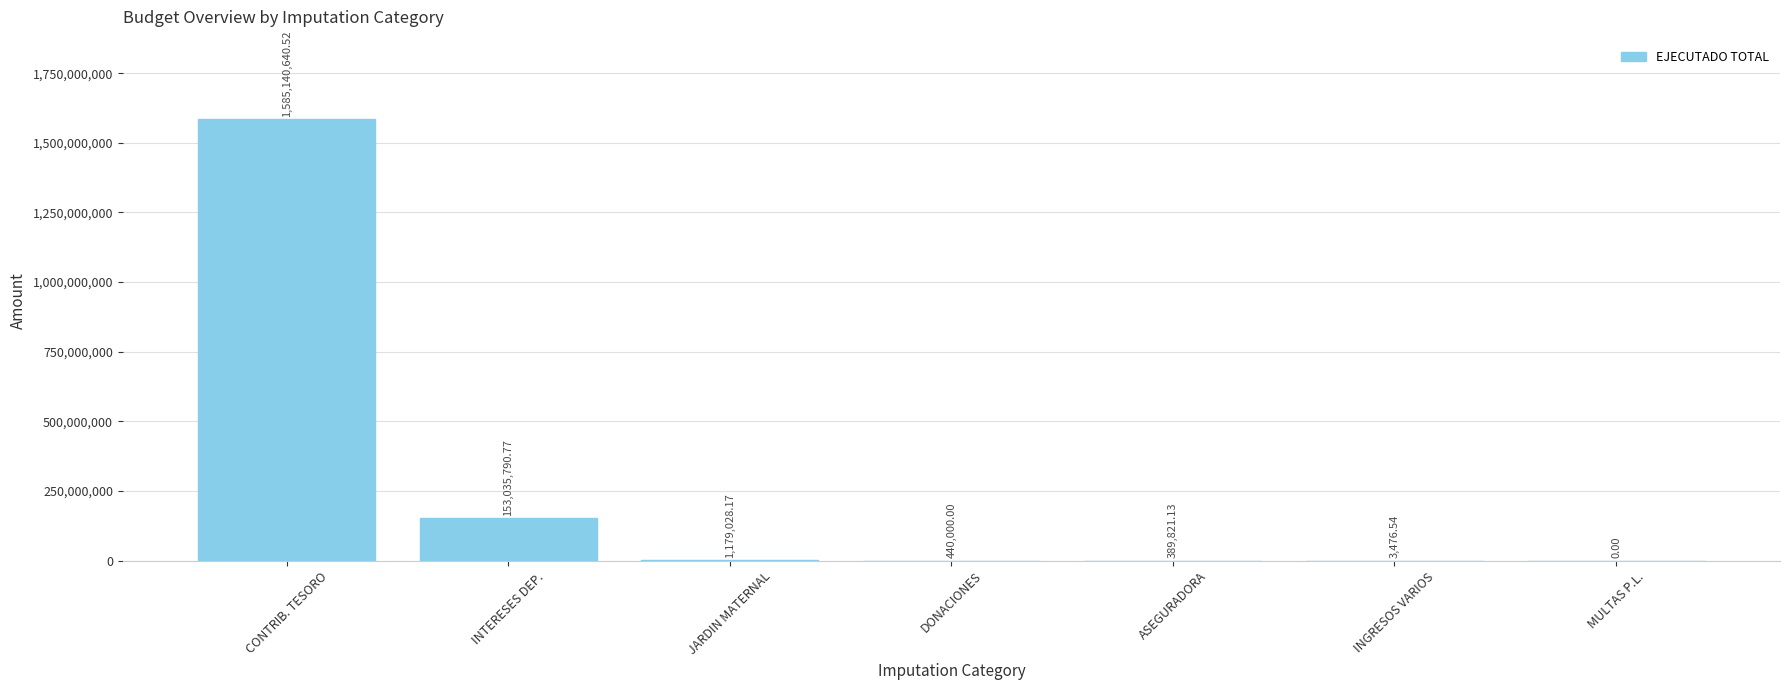

What is the difference between the values at INTERESES DEP. and MULTAS P.L.?

153035790.8